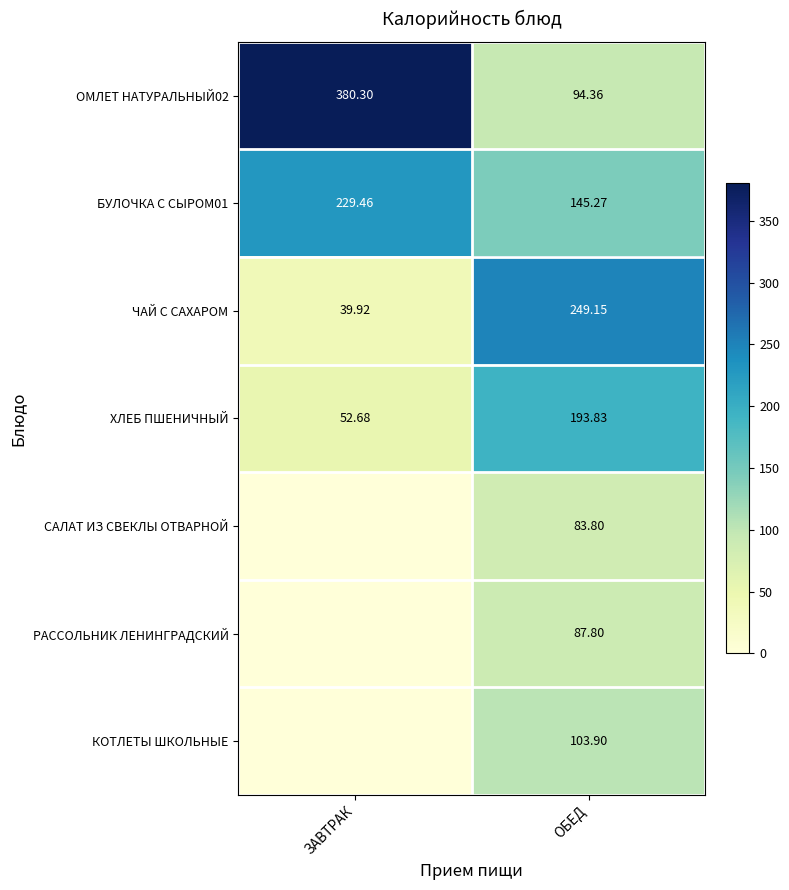

What is the total value across all series at ОБЕД?

958.1